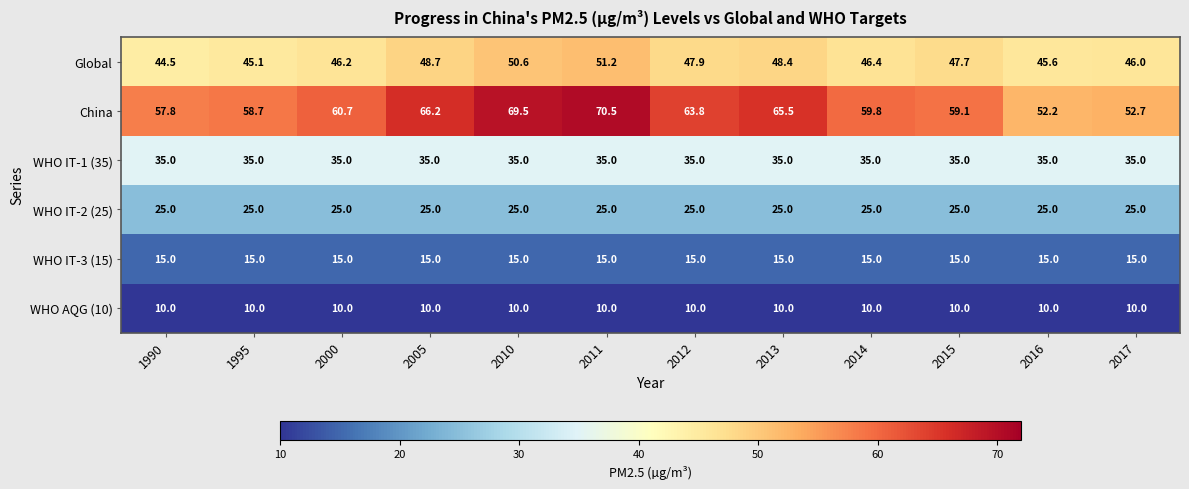

True or false: China has a value of 10.8 at 2017.

False